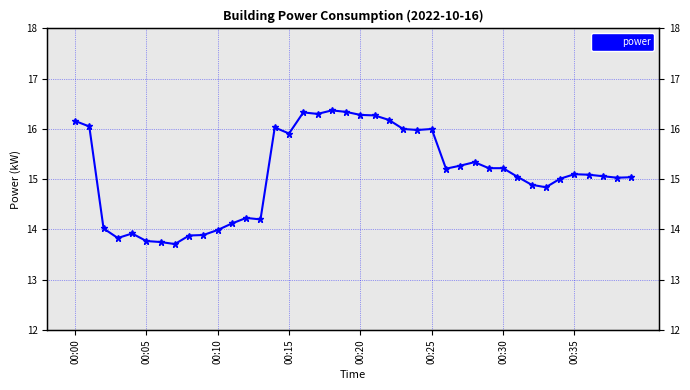

What is the label of the 35th point from the left?

34